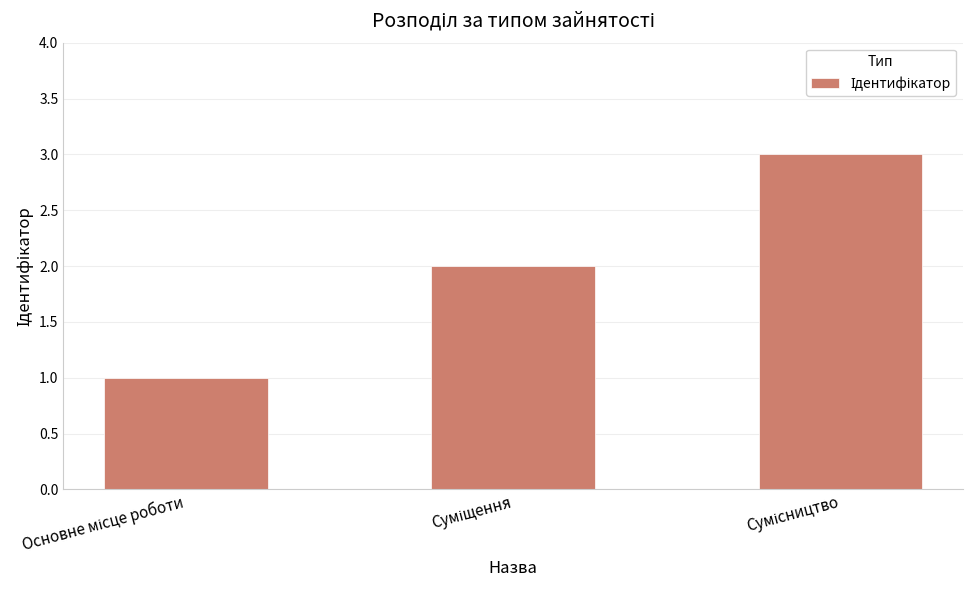

Are the bars horizontal?

No